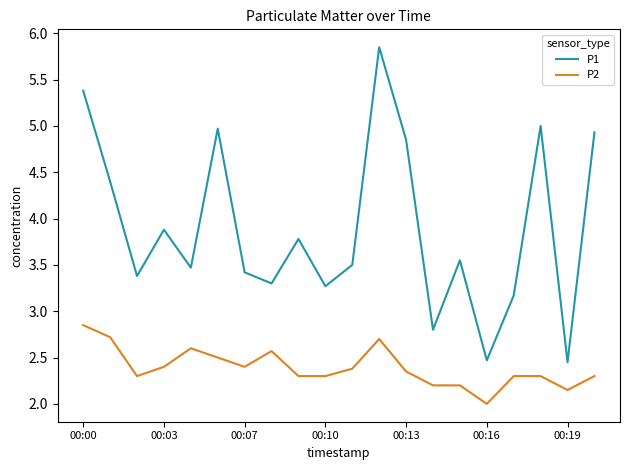

What is the smallest value displayed?

2.0